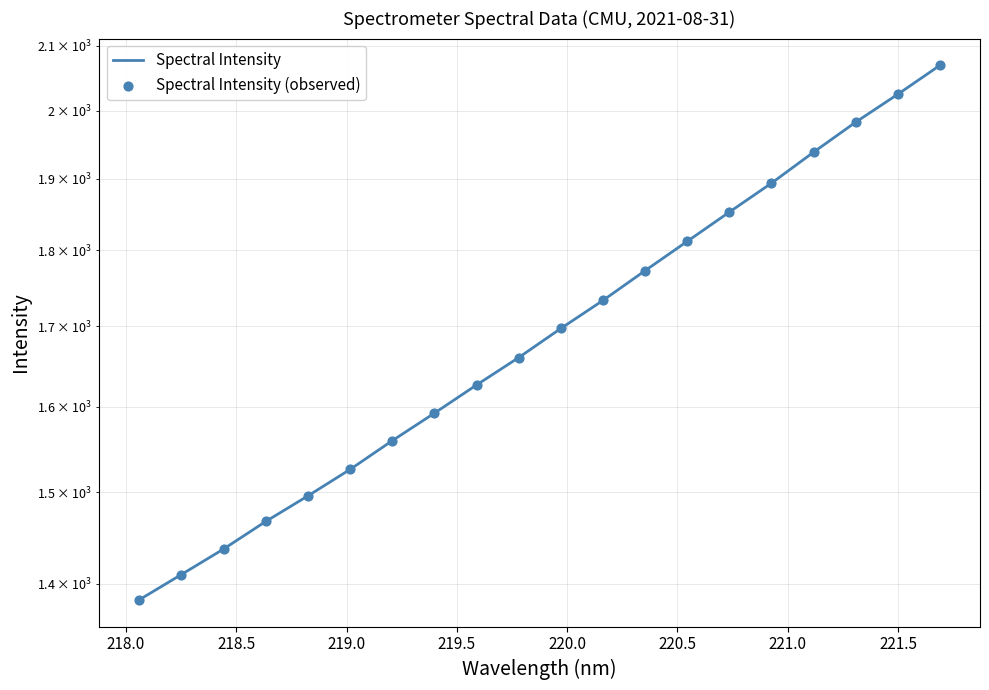

What are all the series names shown in the legend?

Spectral Intensity, Spectral Intensity (observed)